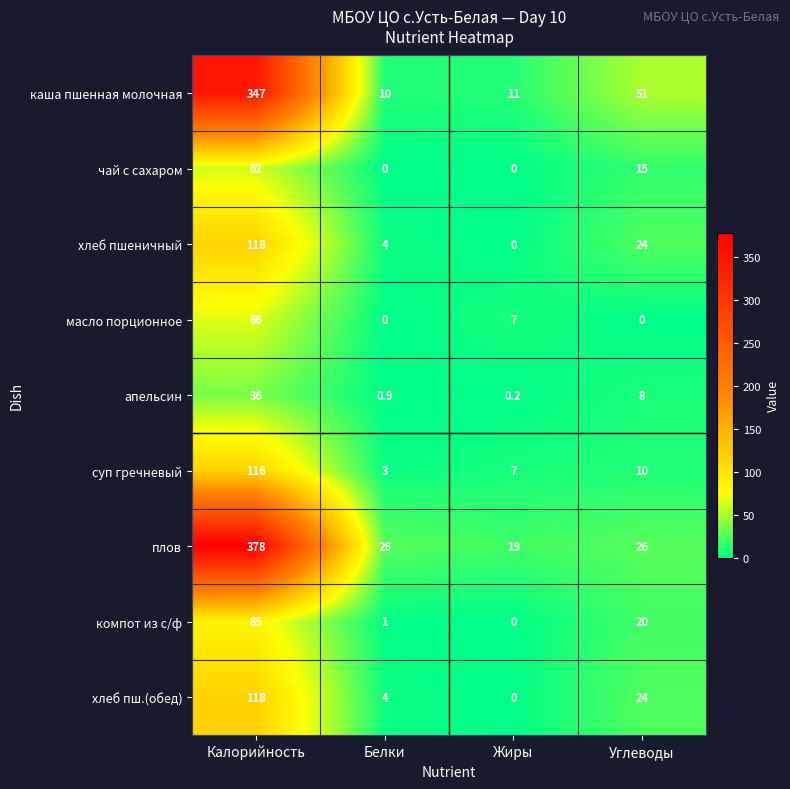

Where does the хлеб пш.(обед) series first go above 24?

Калорийность